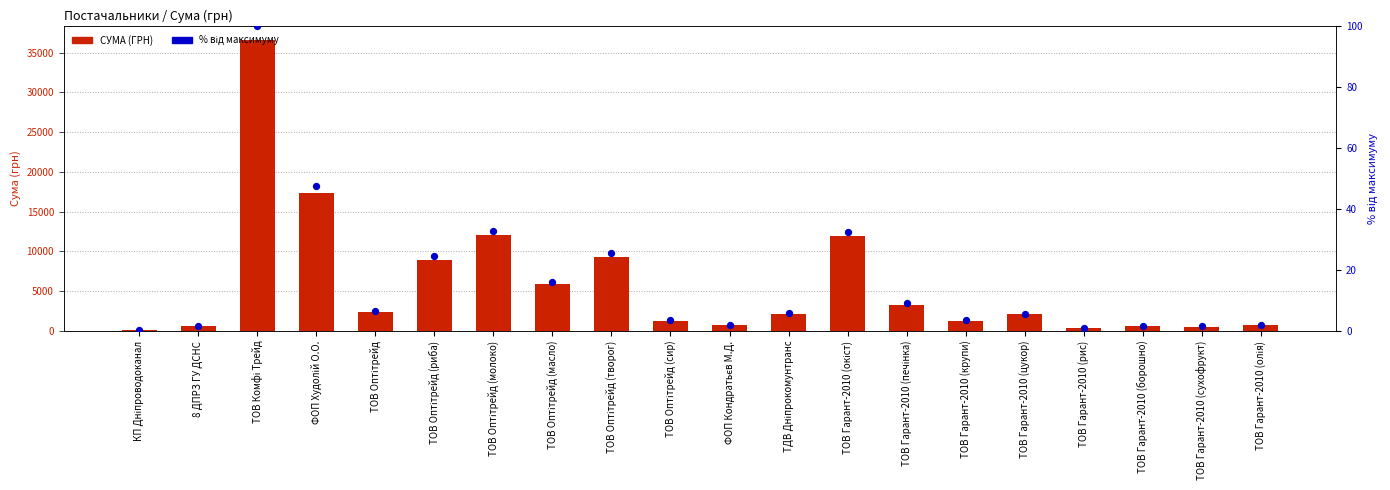

Which series has the largest total across all categories?

СУМА (ГРН)